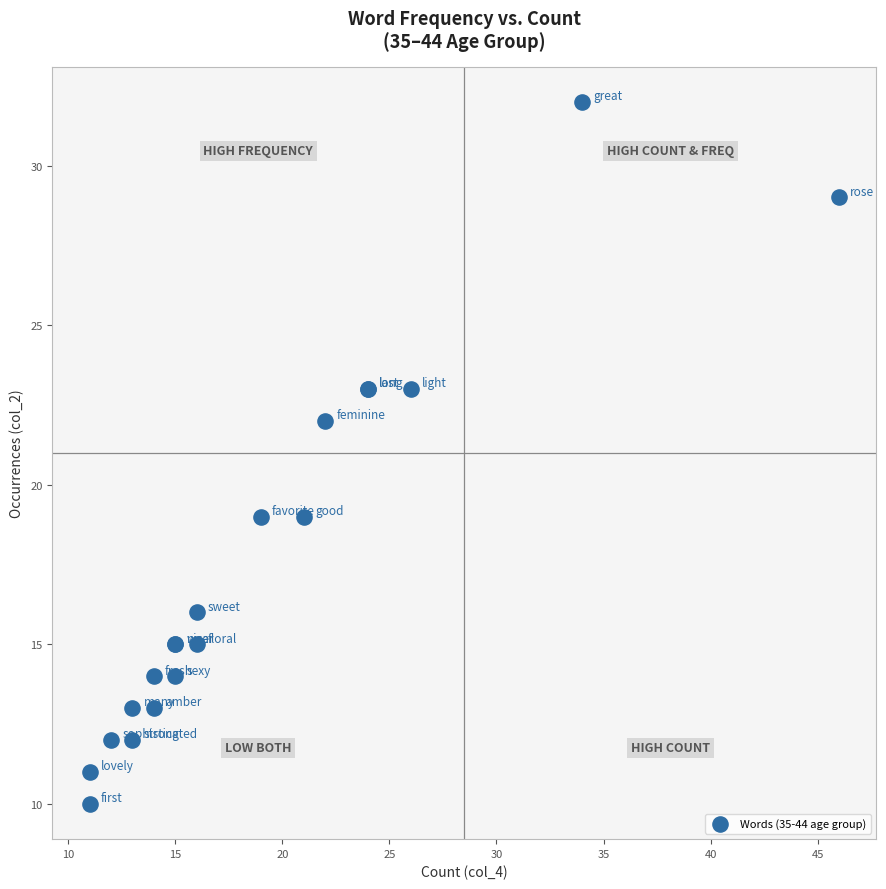

What Y value in the scatter plot is closest to 21?

22